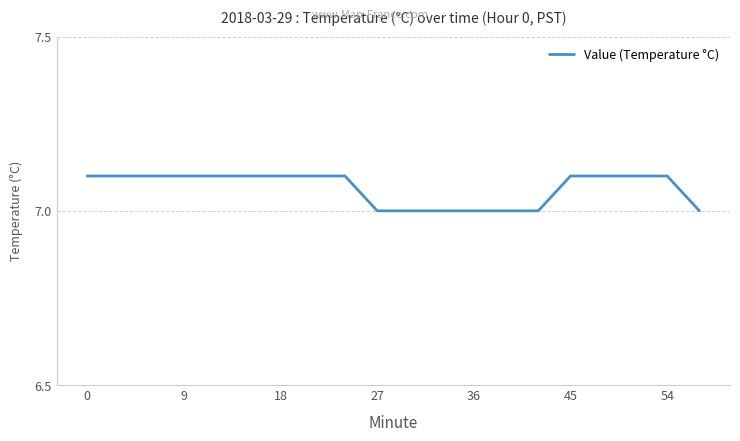

What is the minimum value shown in the chart?

7.0